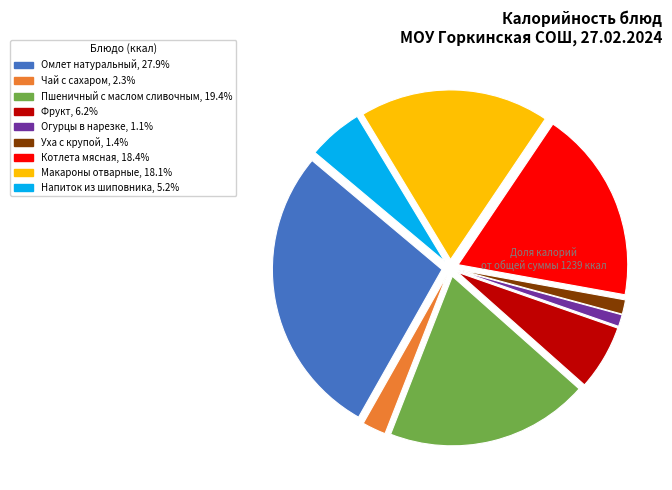

The Омлет натуральный slice represents 39% of the pie. True or false?

False